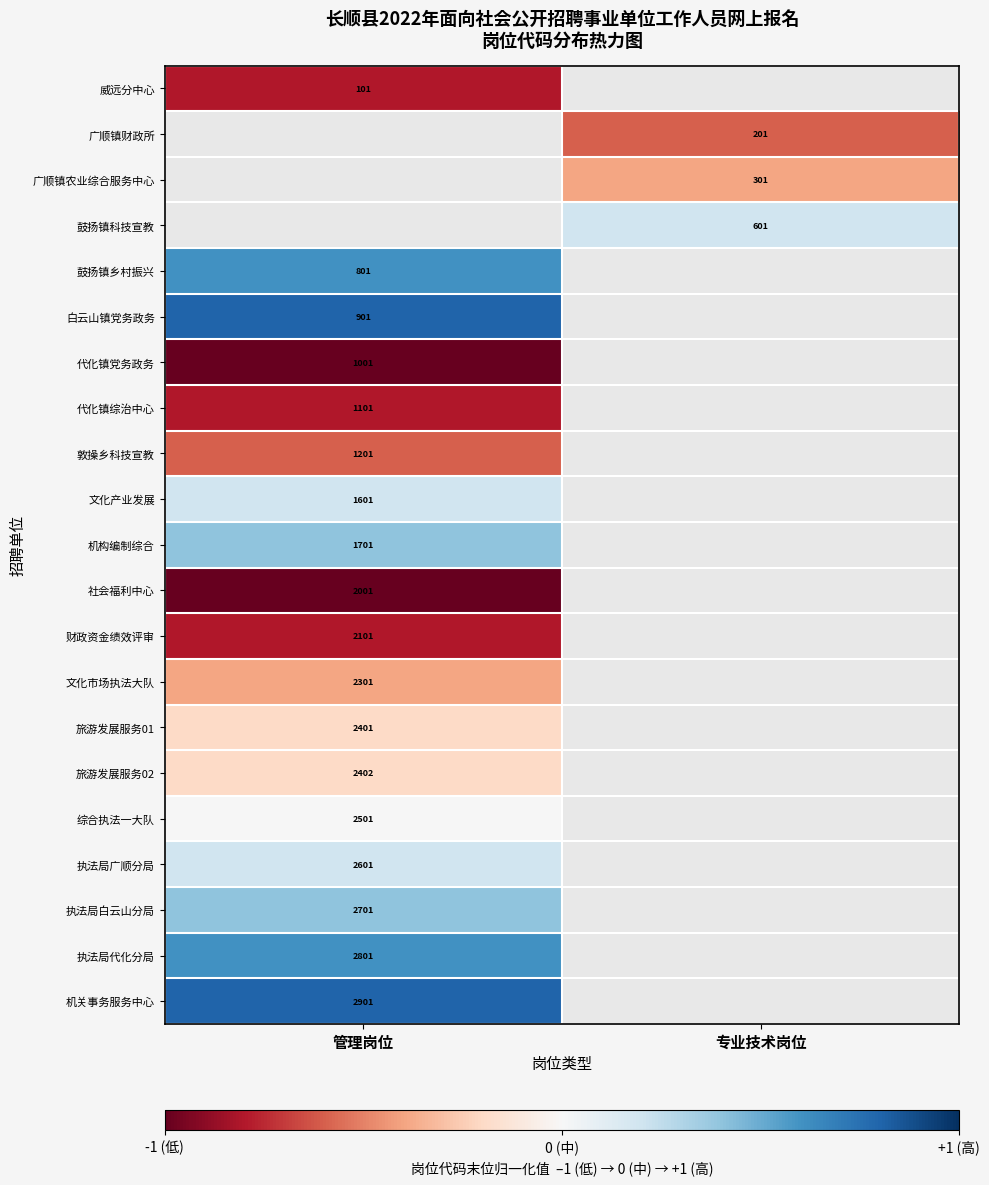

Which category has the highest value in the 代化镇综治中心 series?

管理岗位